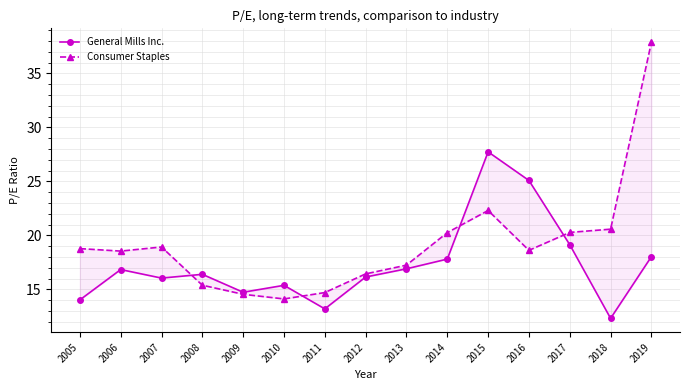

True or false: General Mills Inc. and Consumer Staples cross at least once.

True